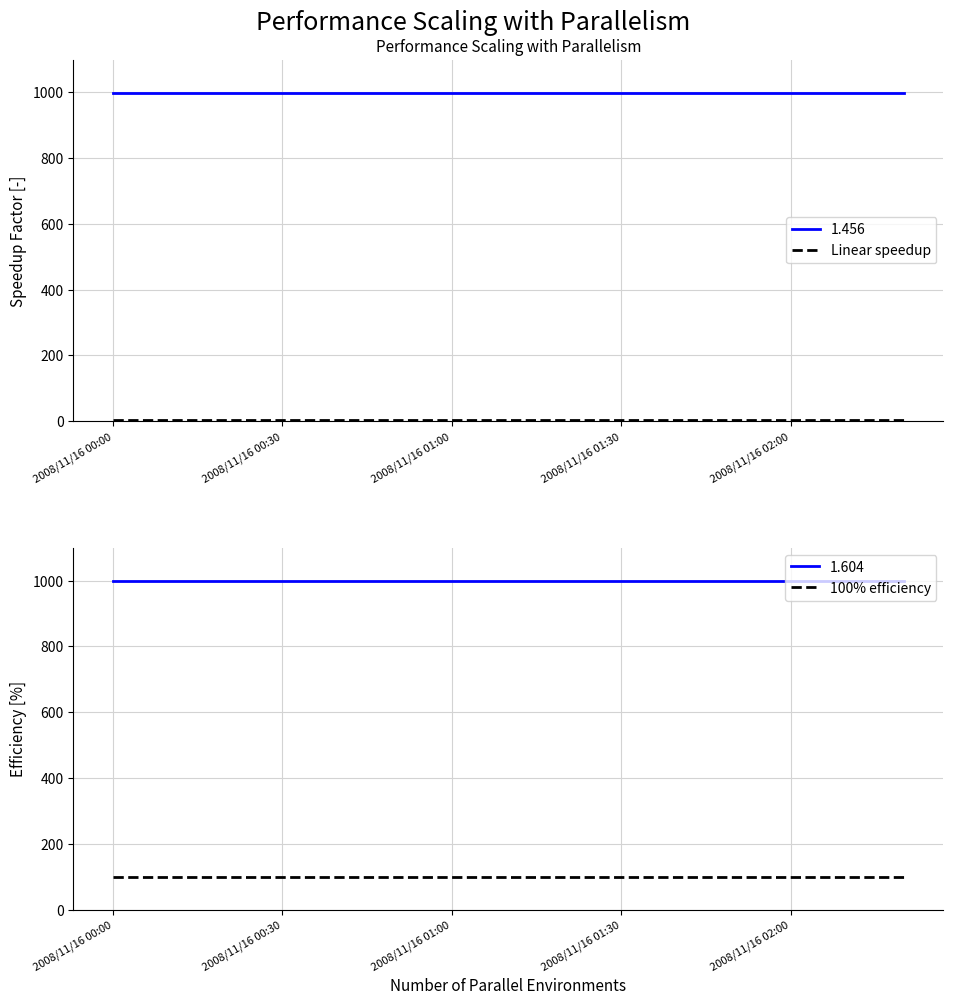

What is the lowest value of the 1.456 series?

999.0